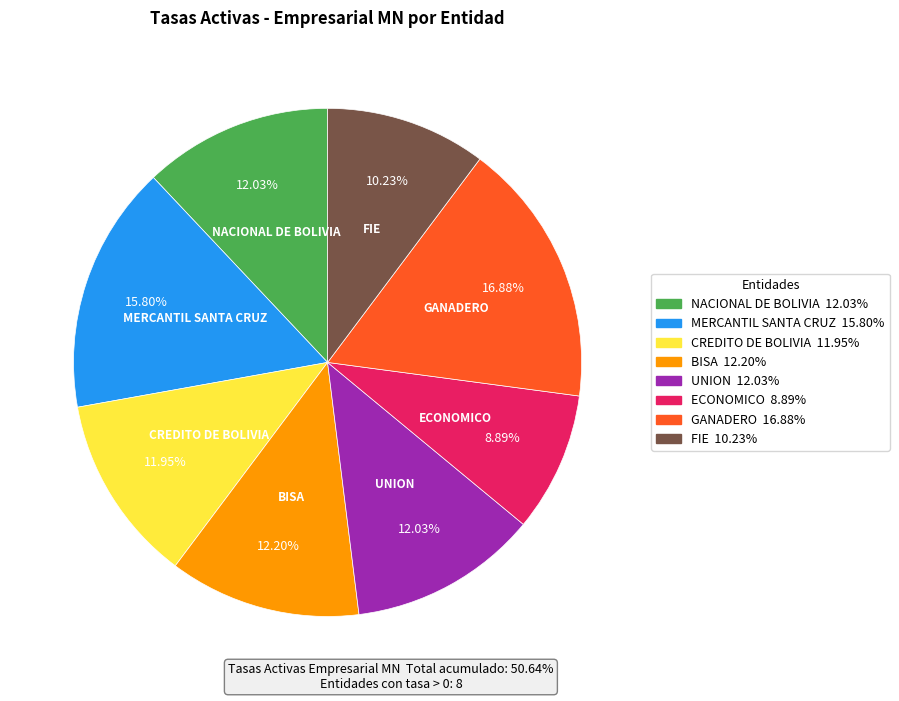

Does any single category account for the majority?

No